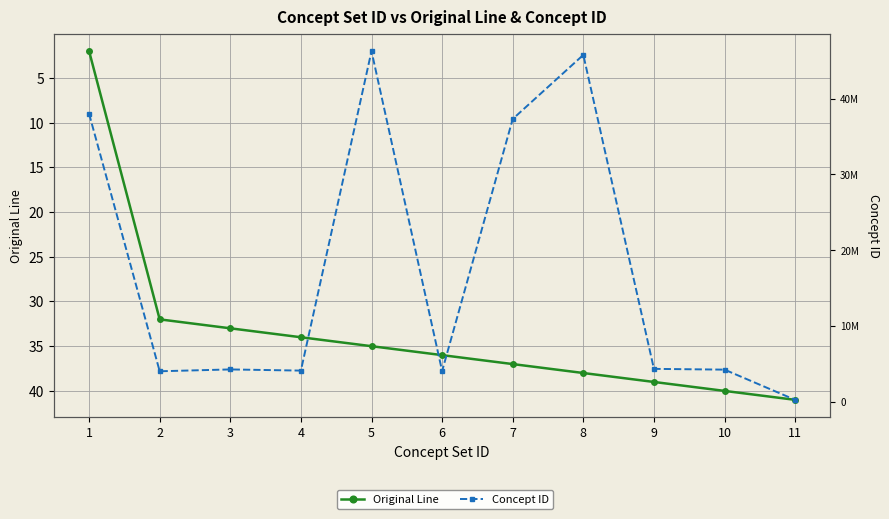

At which label does Concept ID first exceed 4267135?

1